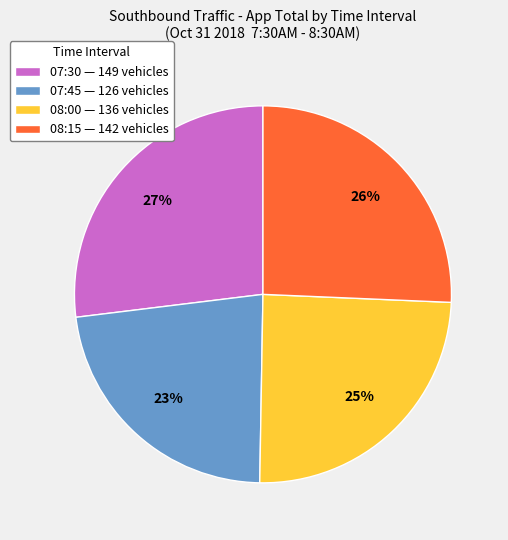

To the nearest percent, what percentage of the pie is 07:30?

27%